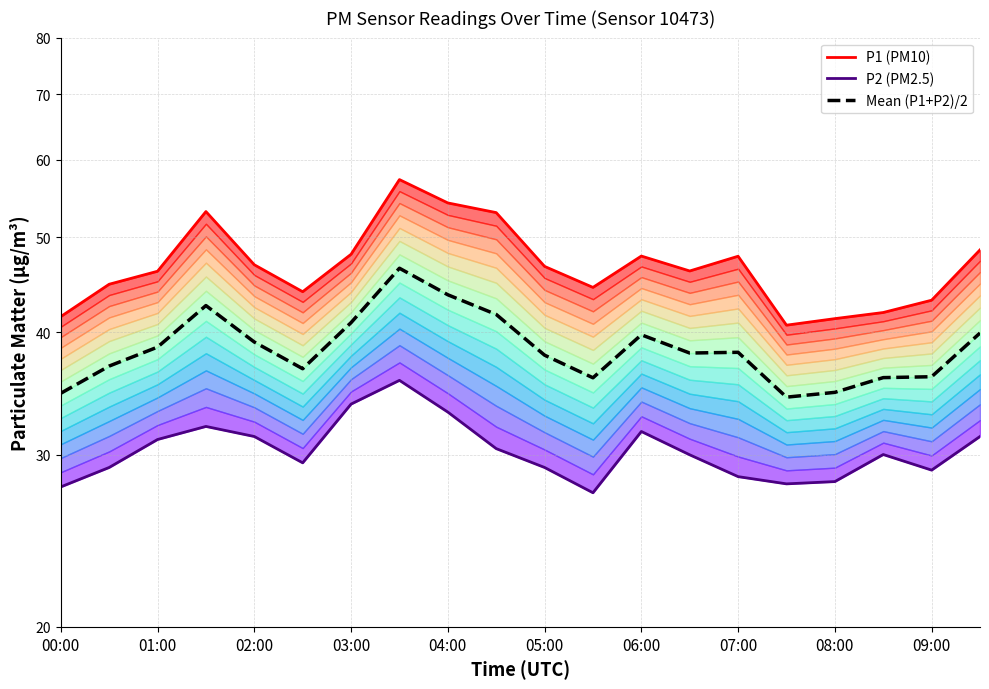

How many data points does each series have?

20